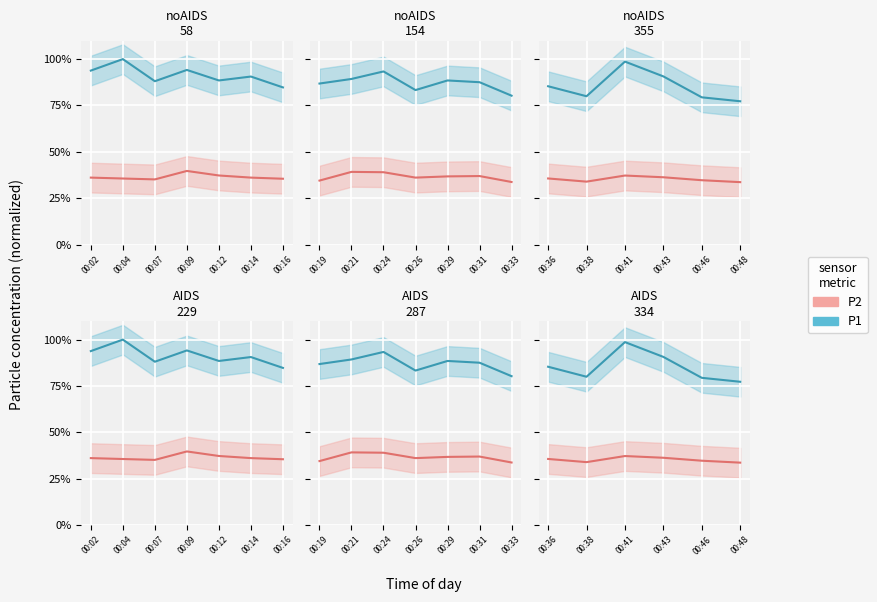

Is it true that ddC equals 11.0 at 00:36?

False